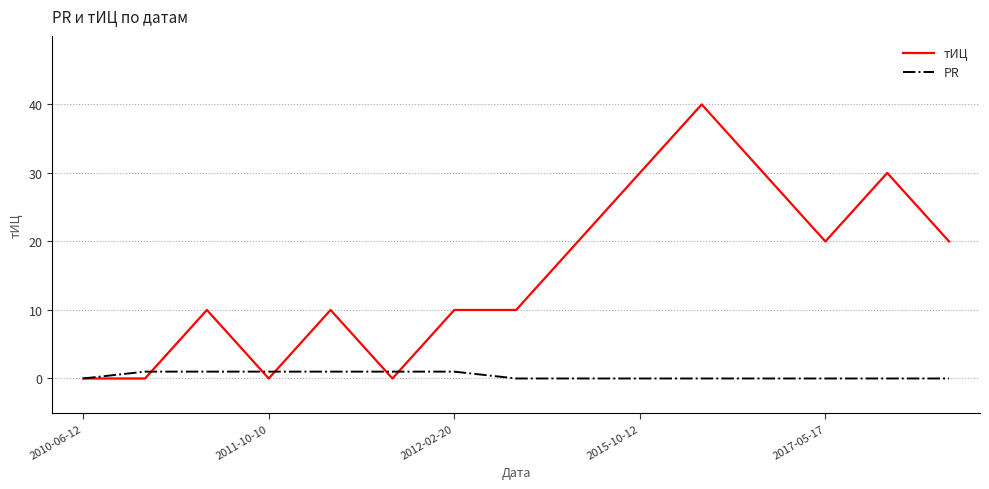

Which series has the largest total across all categories?

тИЦ